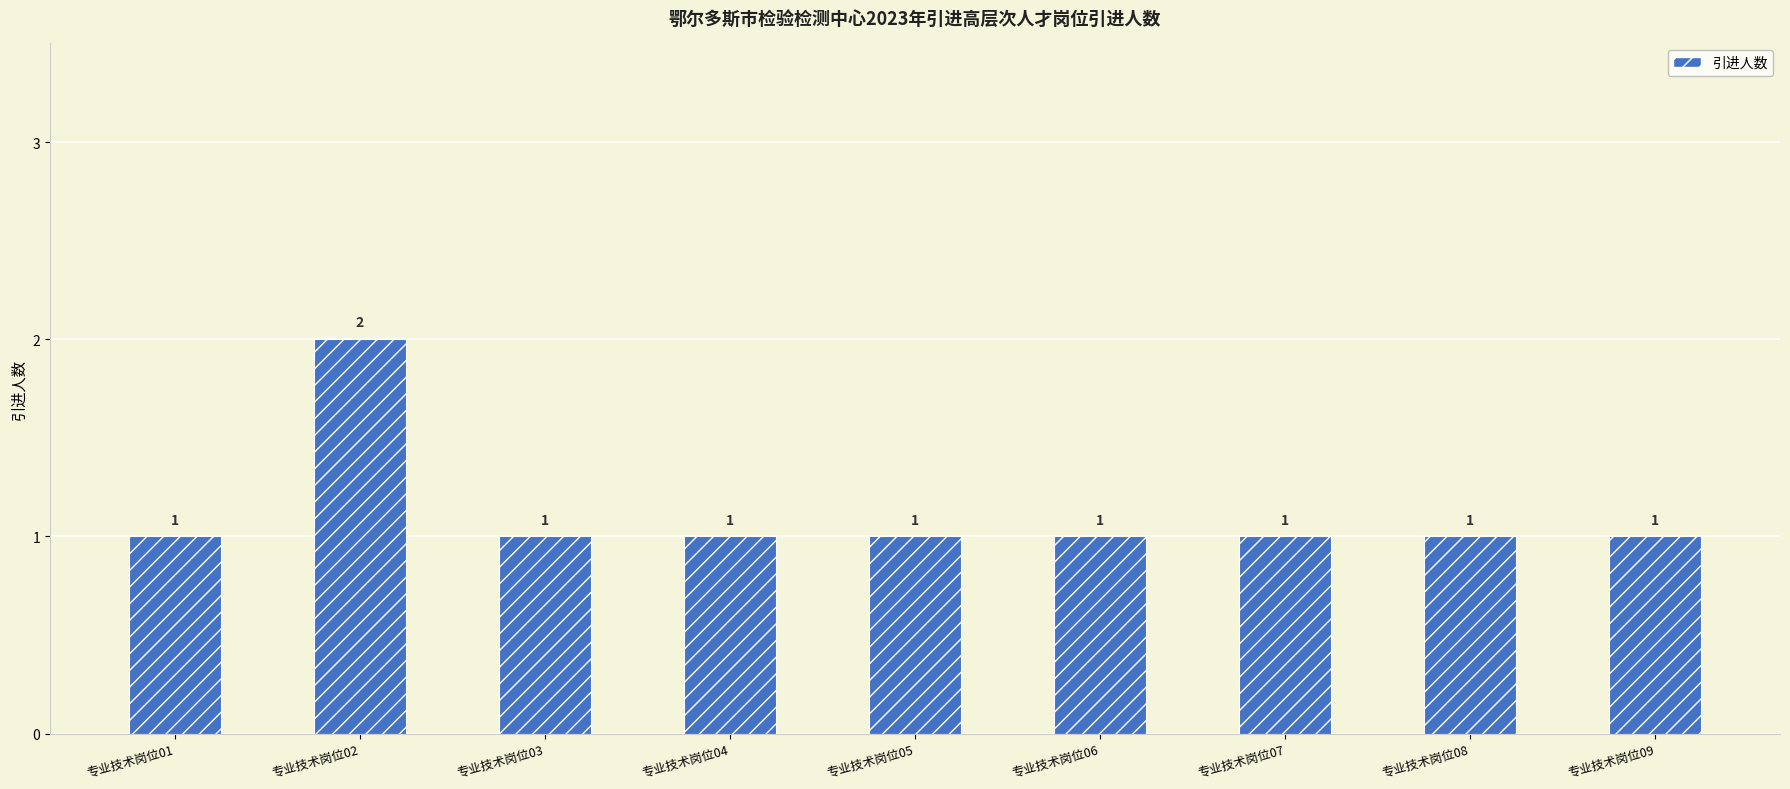

Reading left to right, extract all data points from this chart.

专业技术岗位01=1	专业技术岗位02=2	专业技术岗位03=1	专业技术岗位04=1	专业技术岗位05=1	专业技术岗位06=1	专业技术岗位07=1	专业技术岗位08=1	专业技术岗位09=1